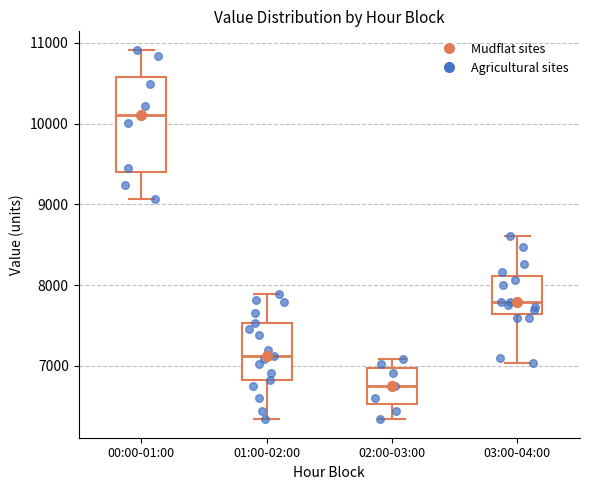

Where does the upper whisker of the box for 02:00-03:00 end on the y-axis? The values are not printed on the chart, so give them approximately, as read against the axis.

7100